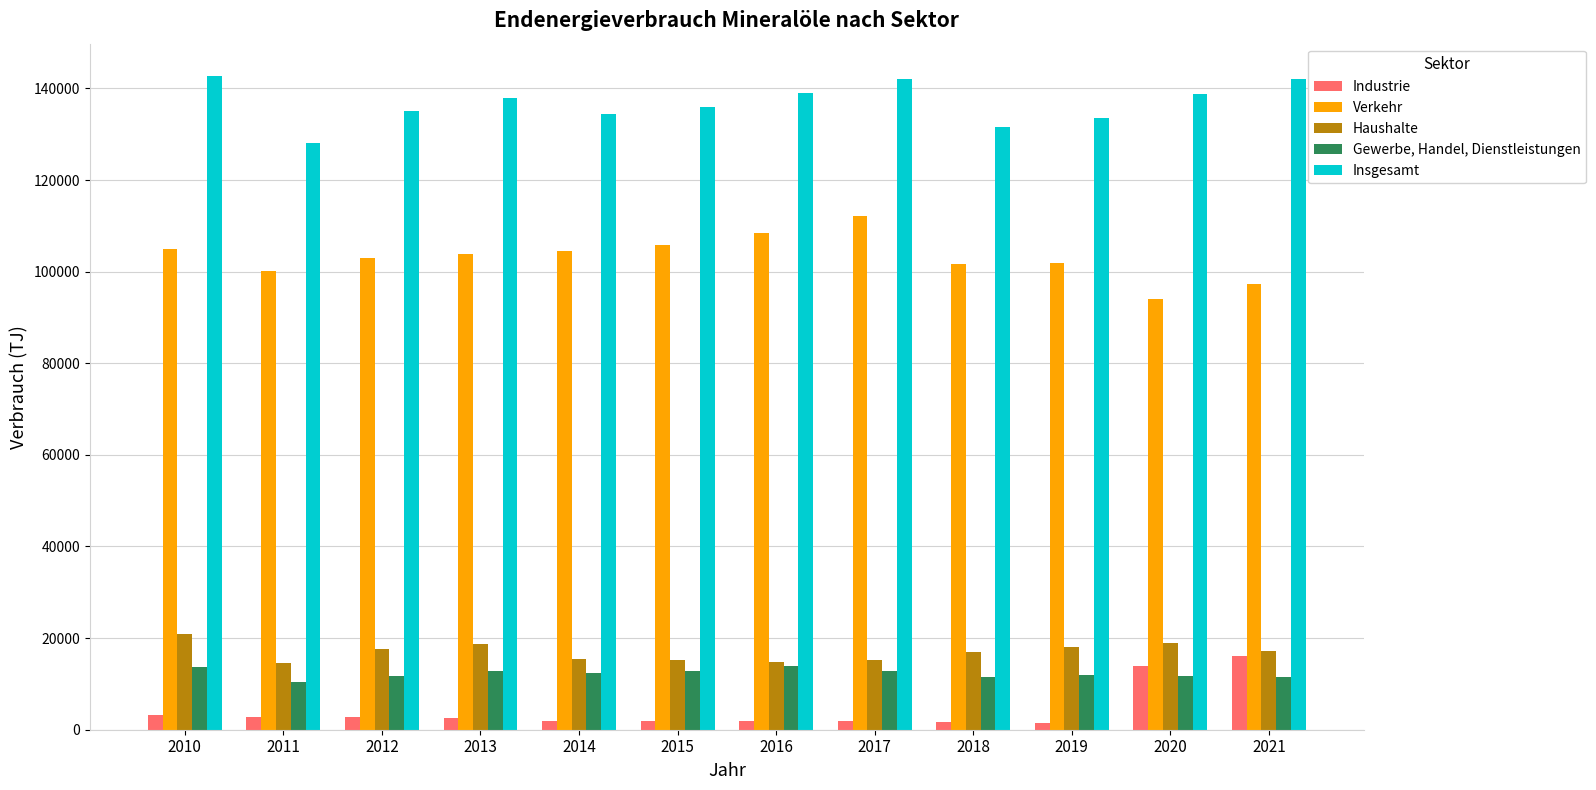

What is the maximum value for Haushalte?

20907.5